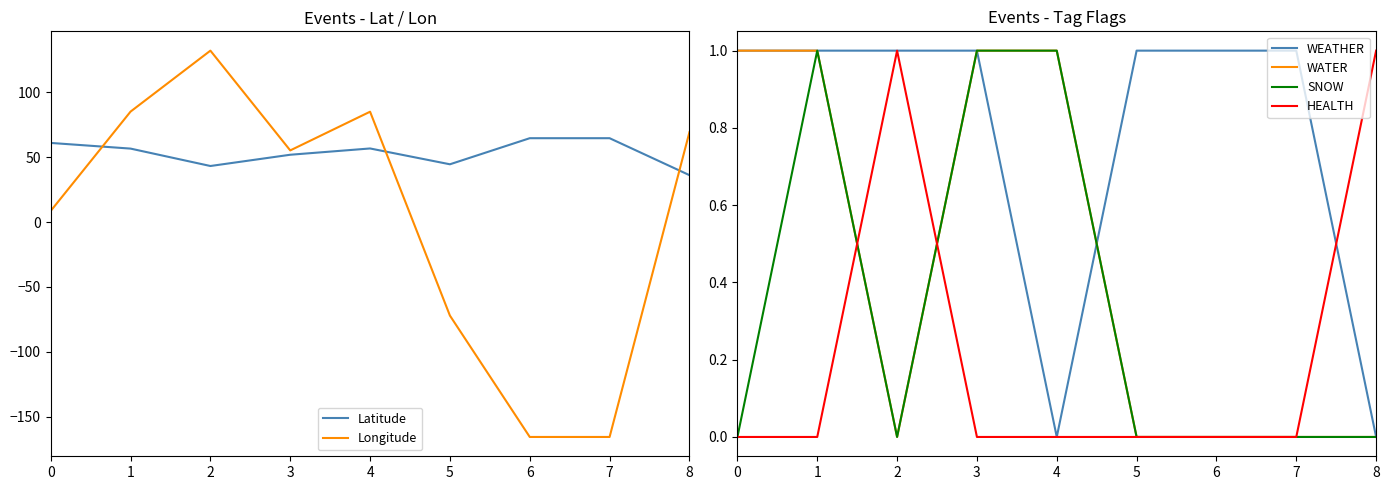

What is the value of the HEALTH point at the 3rd from the left?

1.0